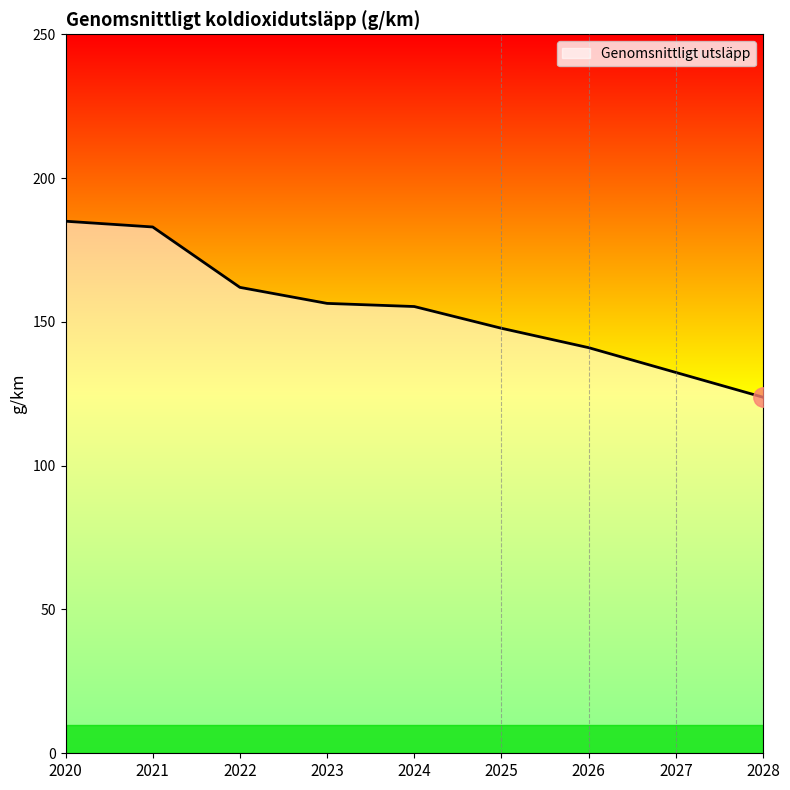

Does the chart display data point markers on the line(s)?

No